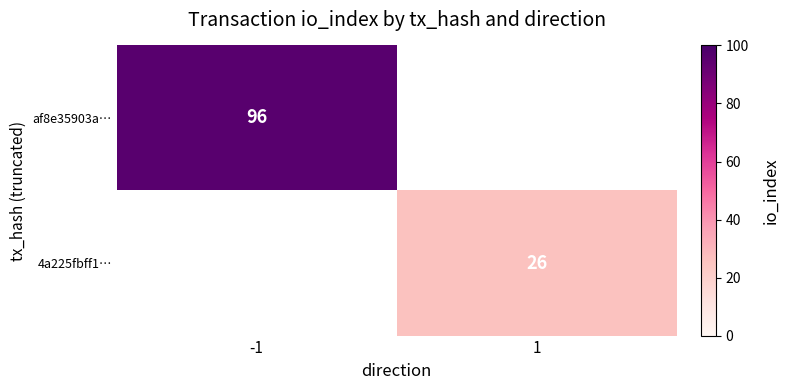

Is the value of af8e35903a… at -1 greater than the value of 4a225fbff1… at 1?

Yes